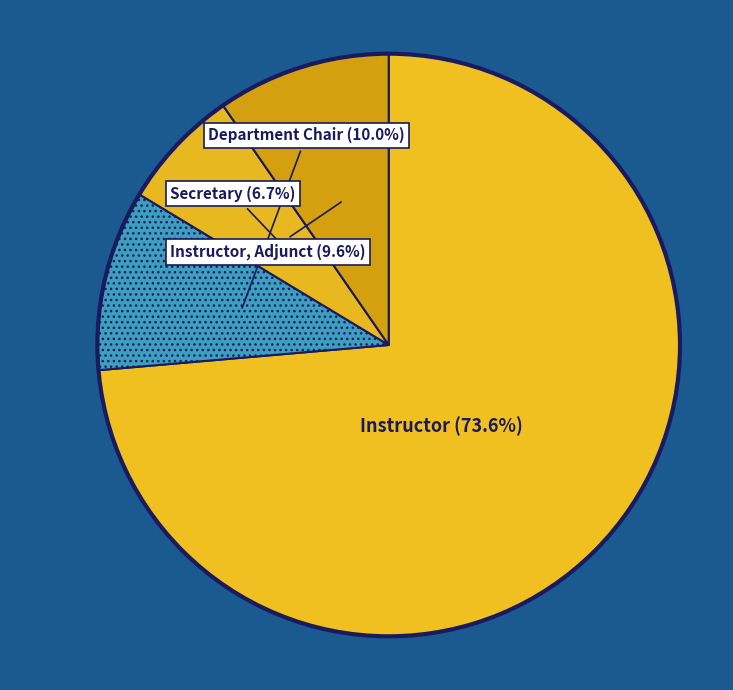

Combined, do Instructor, Adjunct and Secretary account for over 50%?

No